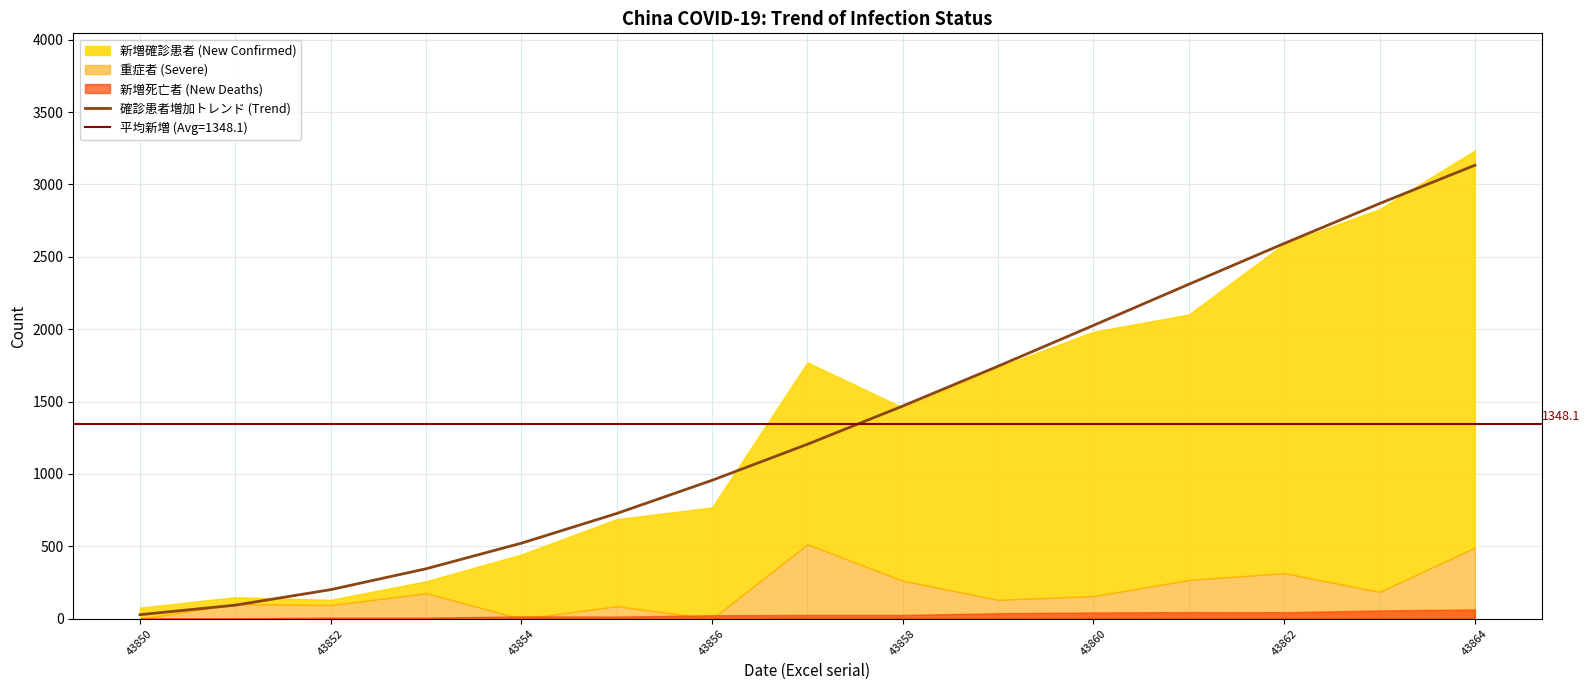

The value of 確診患者増加トレンド (Trend) at 43856 is 956.4. True or false?

True